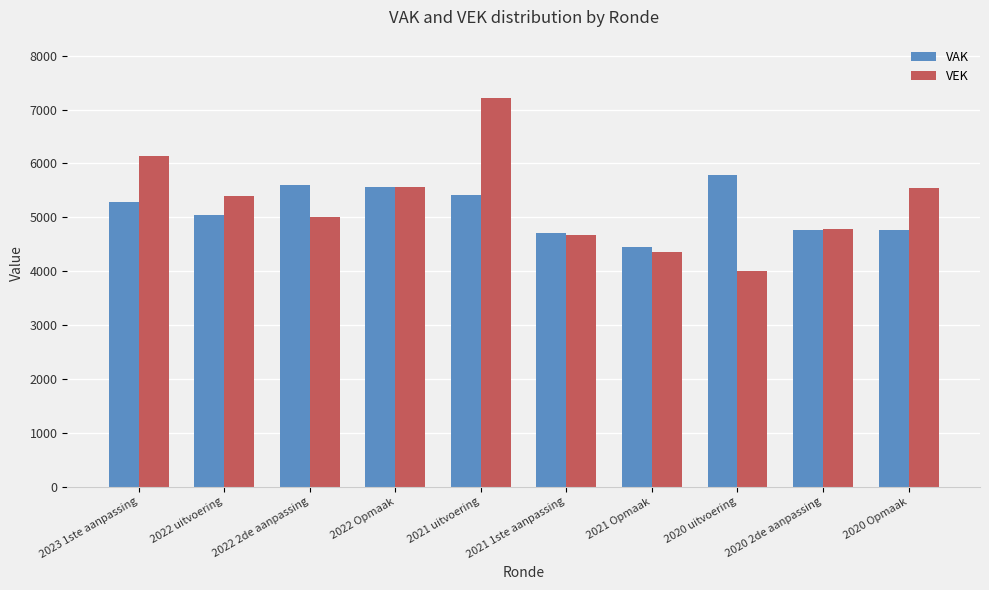

What is the label of the 4th bar from the right?

2021 Opmaak